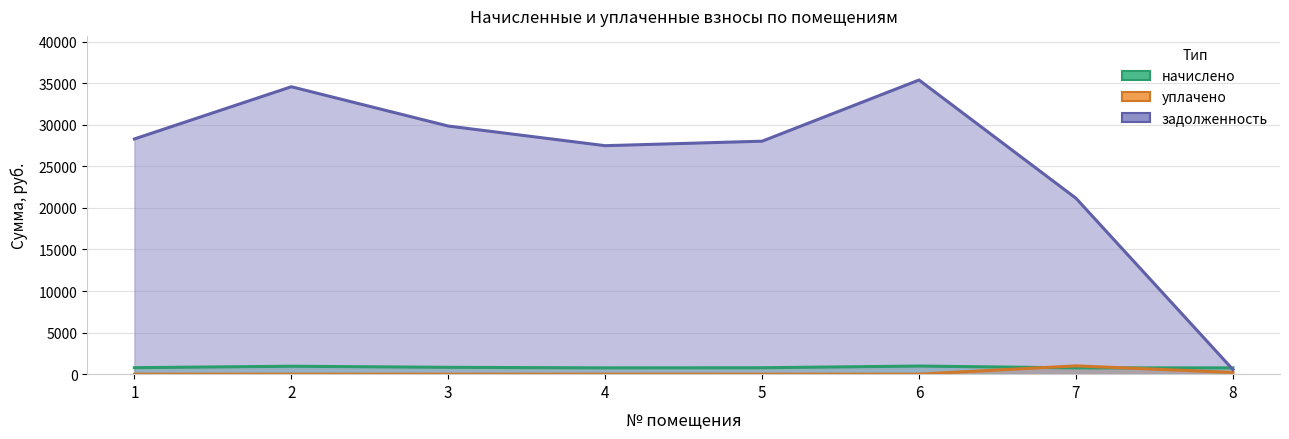

What is the value of the задолженность point at the 4th from the left?

27487.0